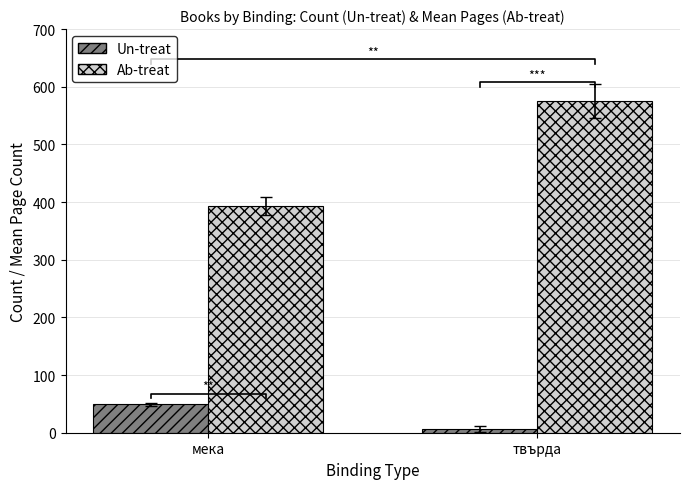

What is the total value across all series at мека?

442